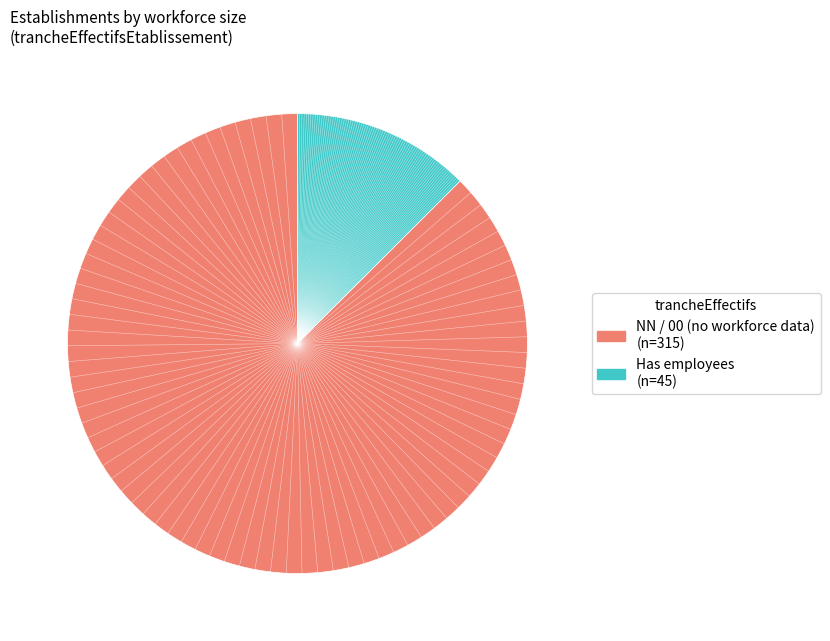

Is there a majority slice in this chart?

Yes